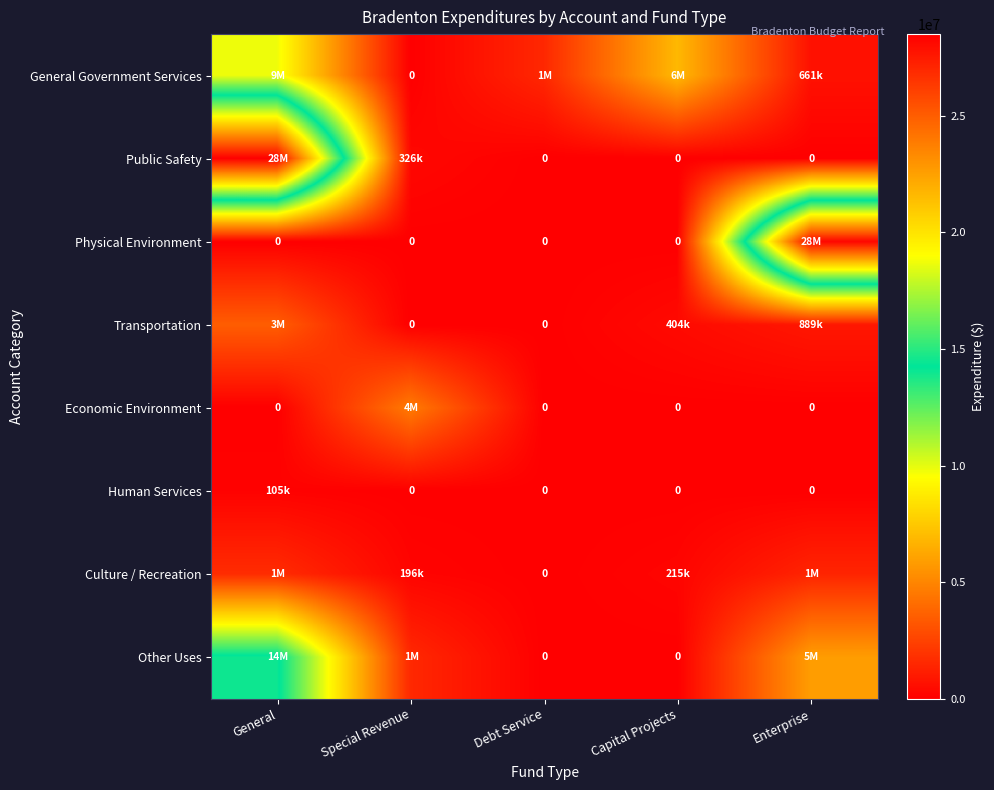

What is the sum of the Physical Environment values at Enterprise and Special Revenue?

28244949